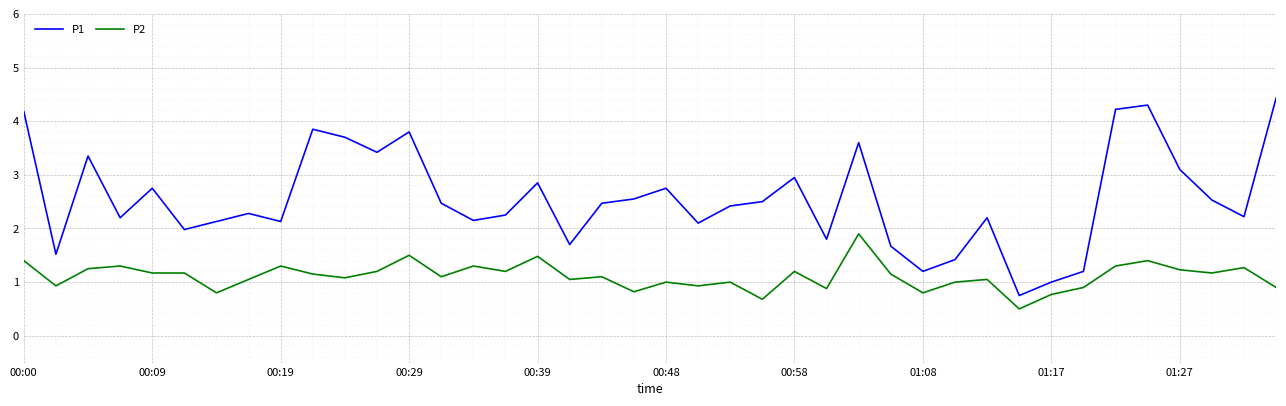

What is the lowest value of the P1 series?

0.8